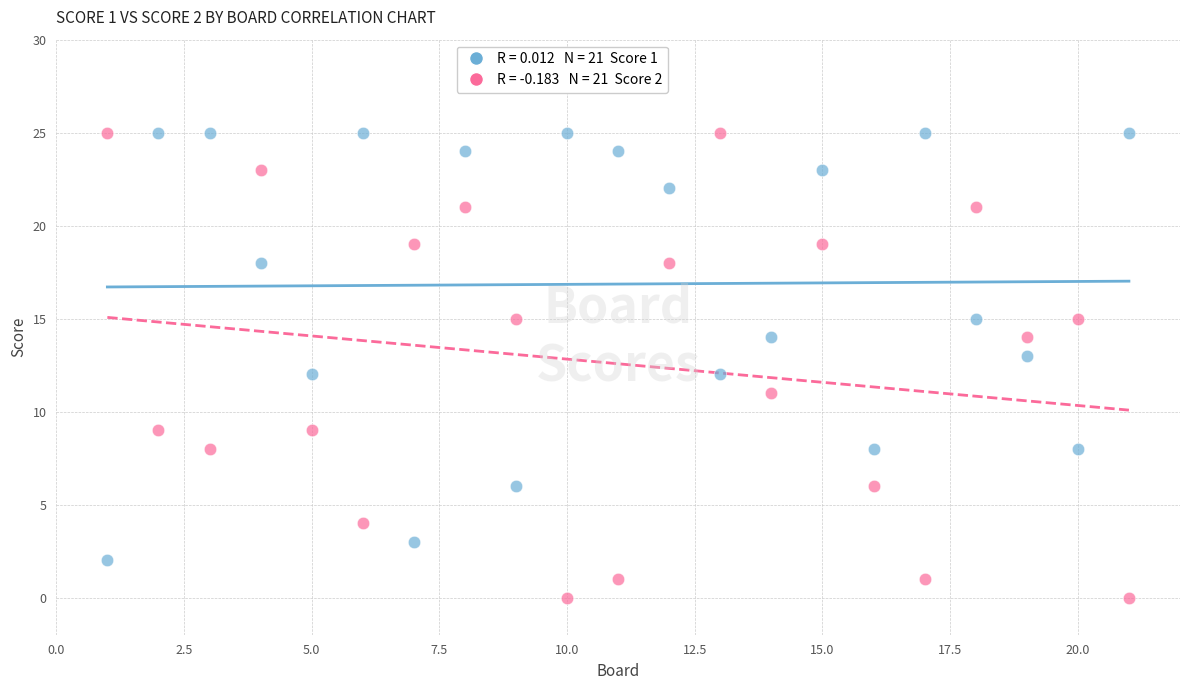

Across all data points, what is the range of Y values (max minus min)?

25